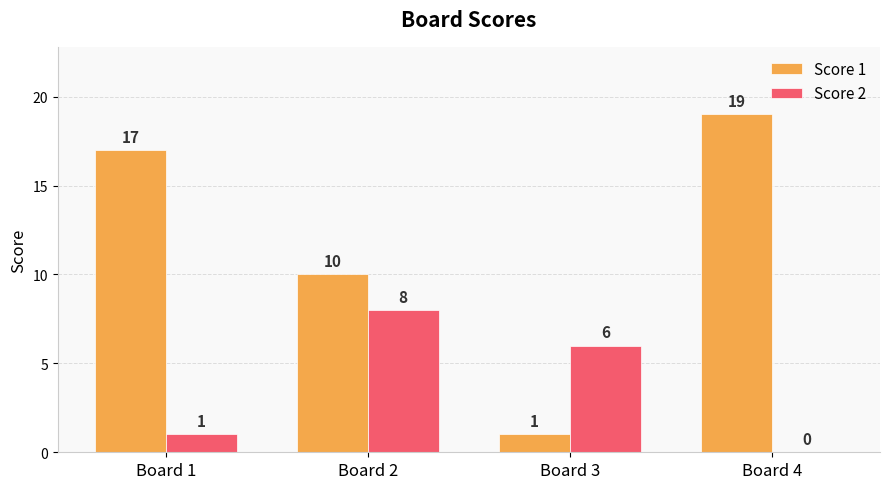

How many positive values does the Score 2 series have?

3